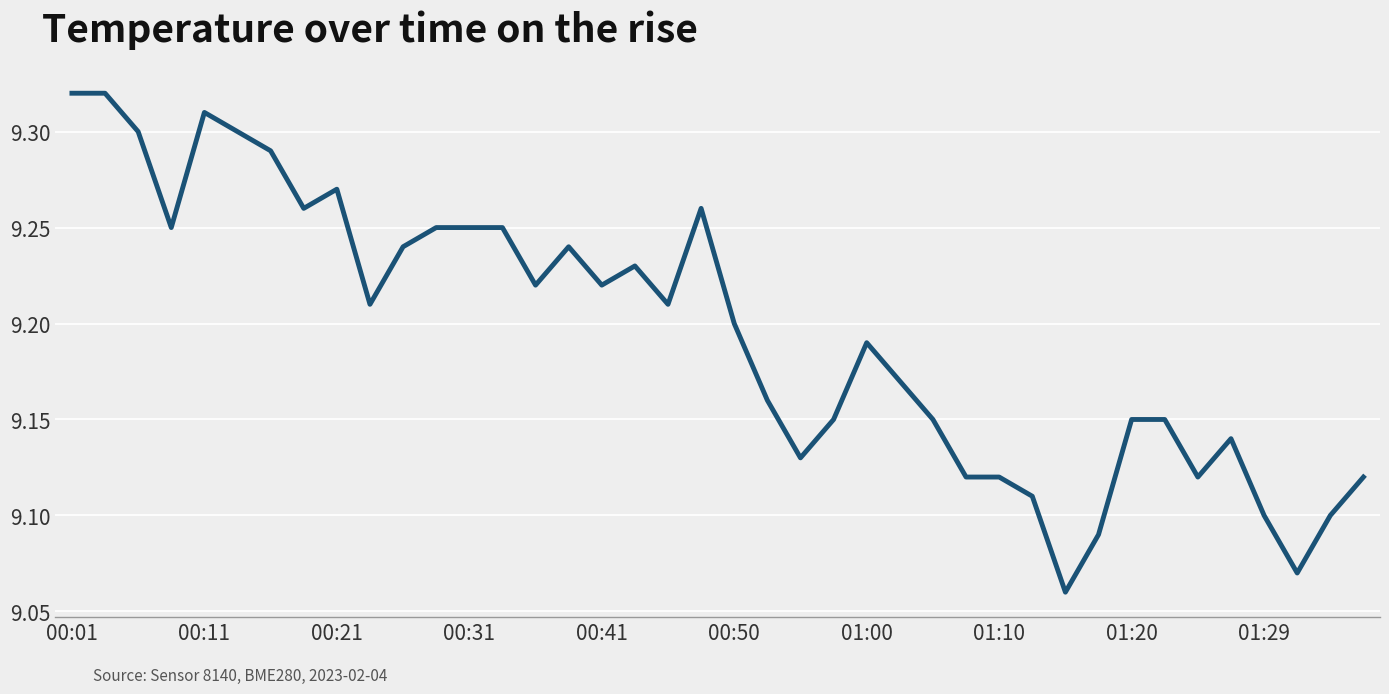

Does the chart display data point markers on the line(s)?

No